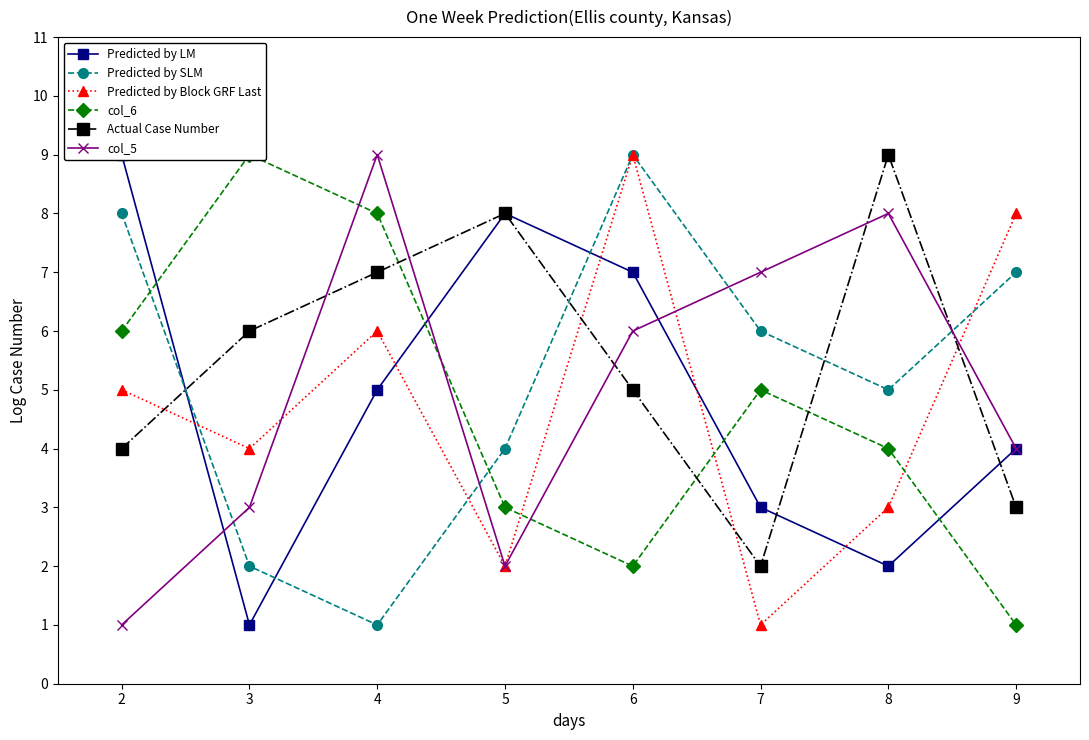

At how many categories does at least one series exceed 6?

8